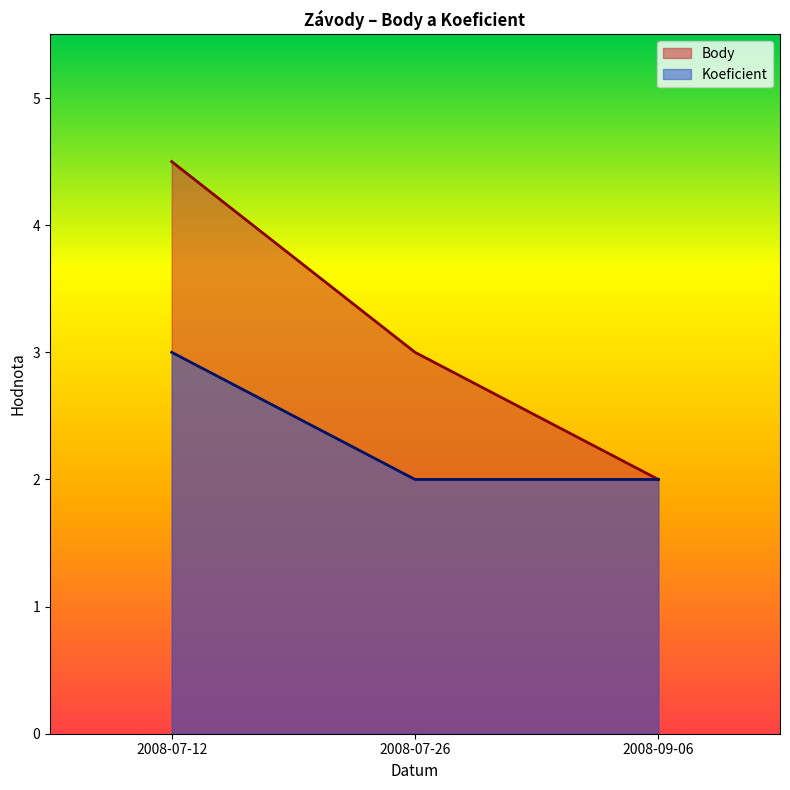

Which series changed the most between 2008-07-12 and 2008-09-06?

Body